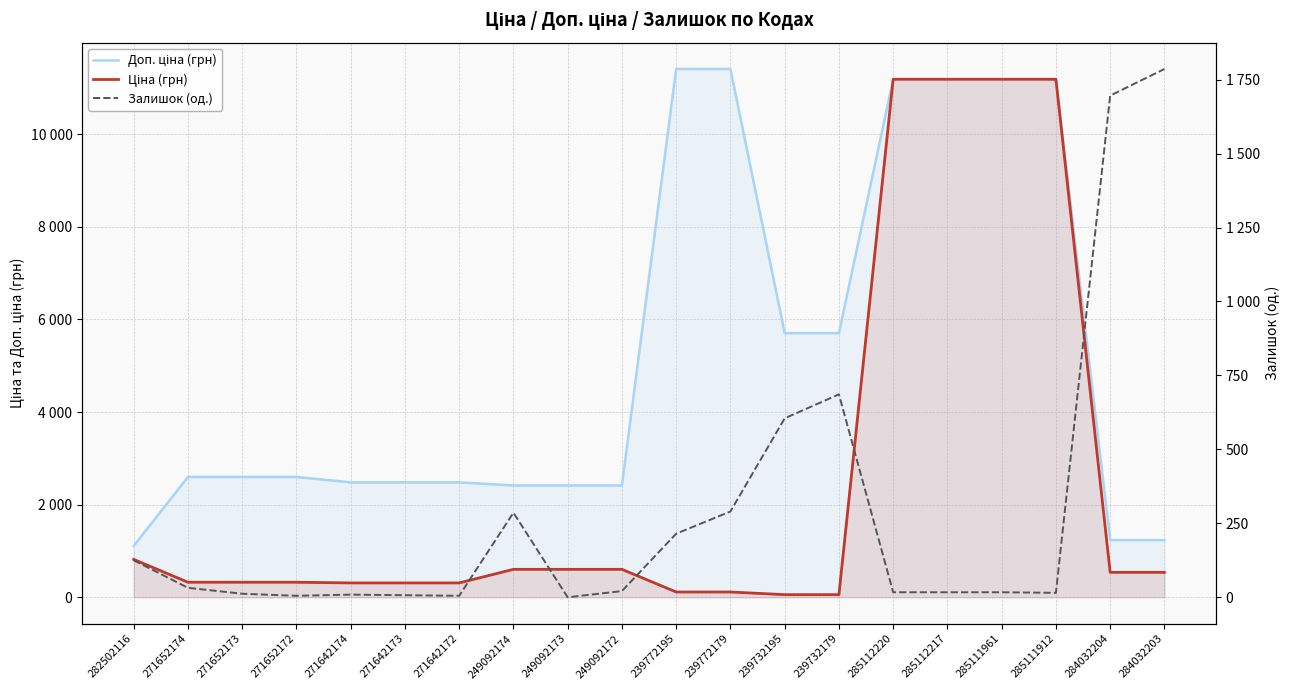

What is the average value of the Залишок (од.) series?

292.3